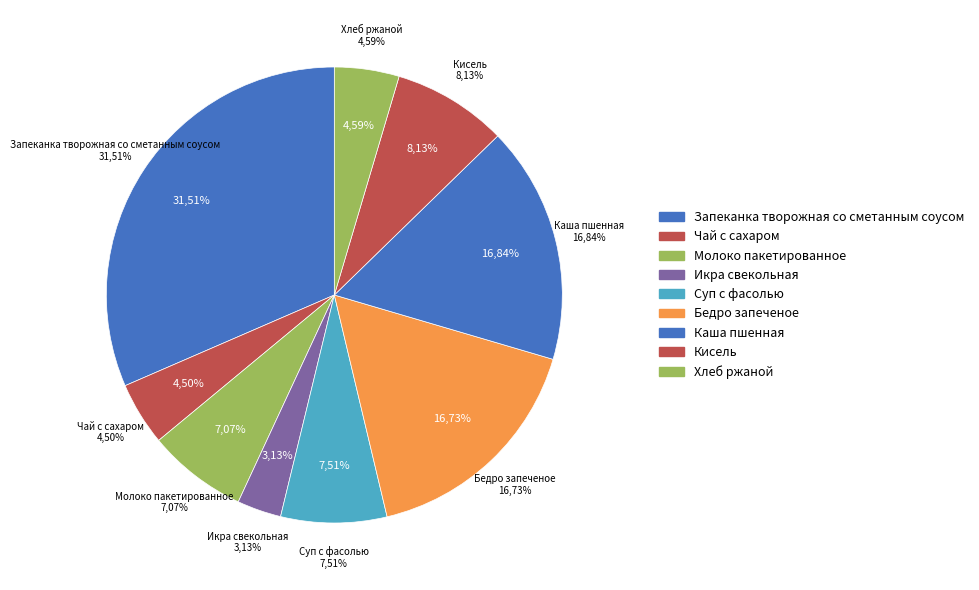

What percentage do Кисель and Запеканка творожная со сметанным соусом together represent?

39.6%